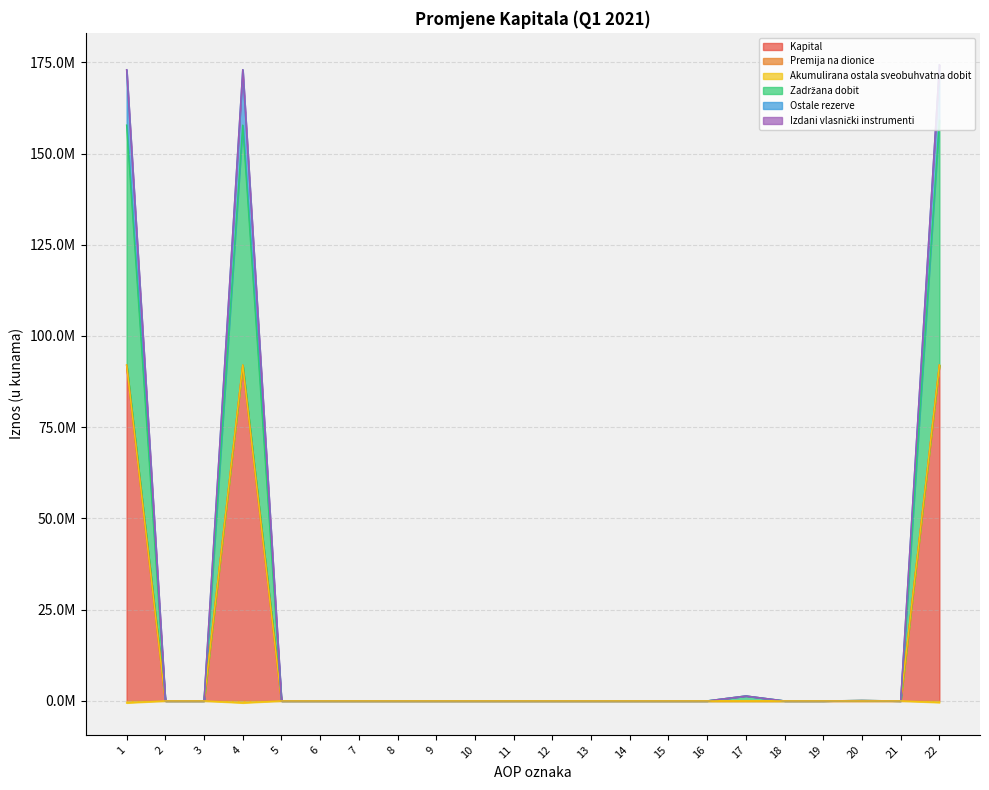

How many values in the Ostale rezerve series exceed 0?

4